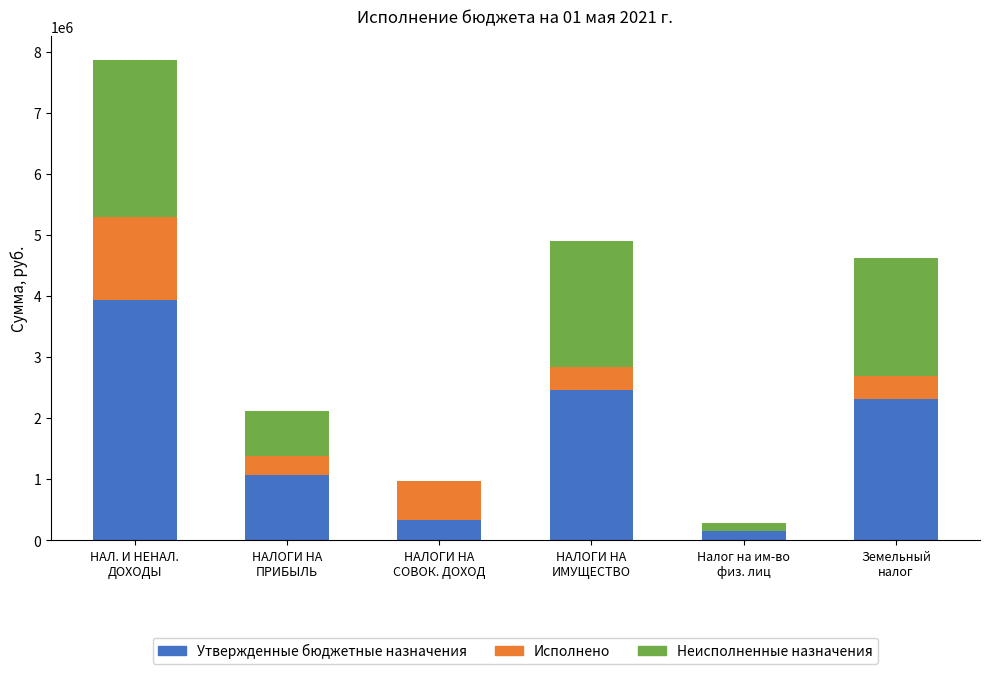

What is the maximum value for Утвержденные бюджетные назначения?

3934700.0